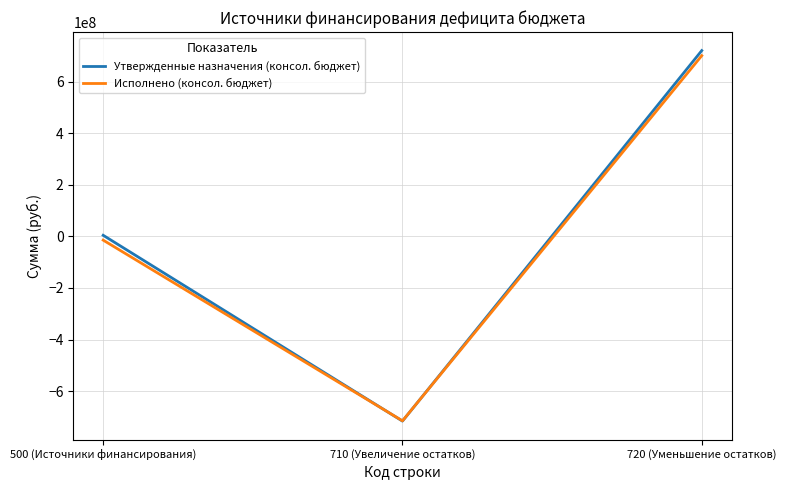

What is the lowest value of the Исполнено (консол. бюджет) series?

-714751470.5